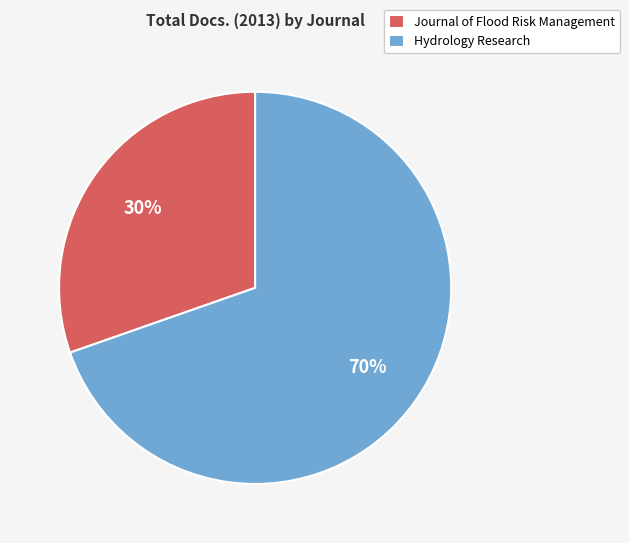

To the nearest percent, what portion does Journal of Flood Risk Management represent?

30%